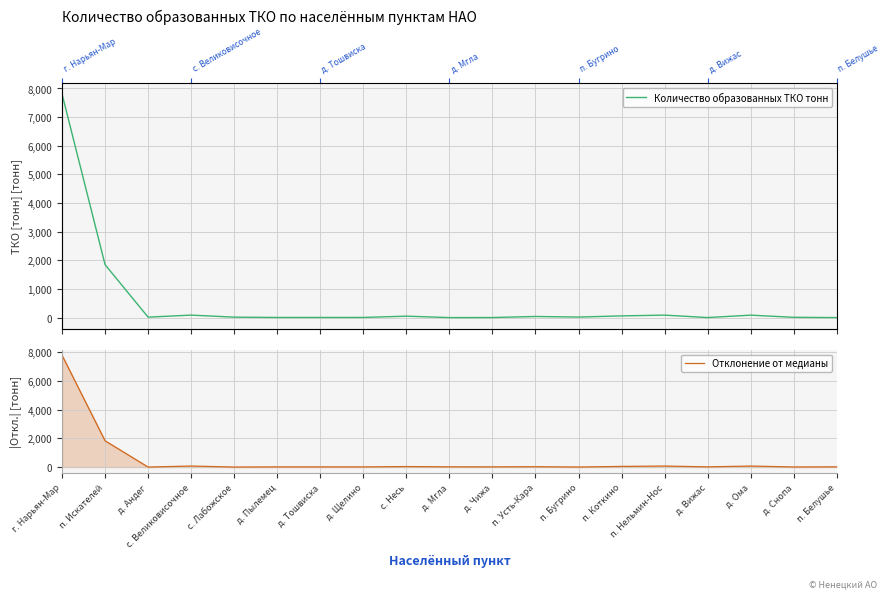

After their last crossing, which series has the higher values: Количество образованных ТКО тонн or Отклонение от медианы?

Отклонение от медианы